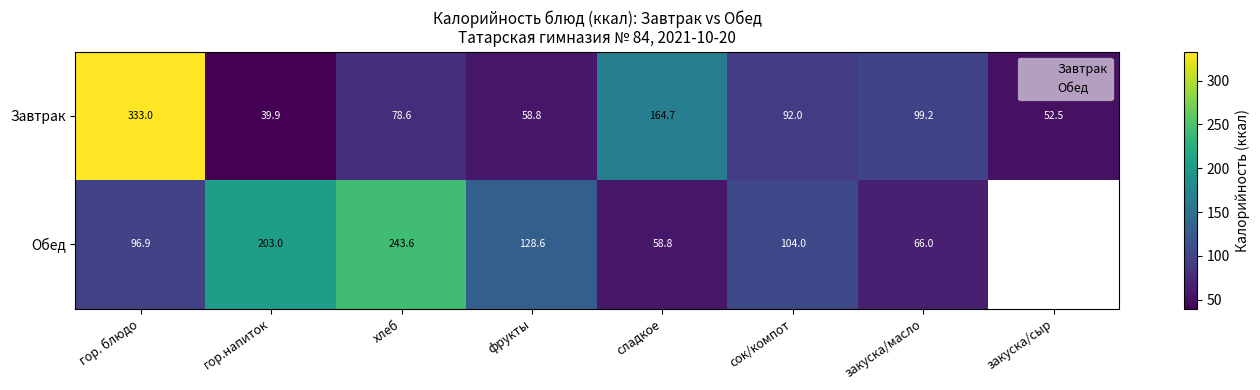

At сок/компот, list the series in order from largest to smallest.

Обед, Завтрак